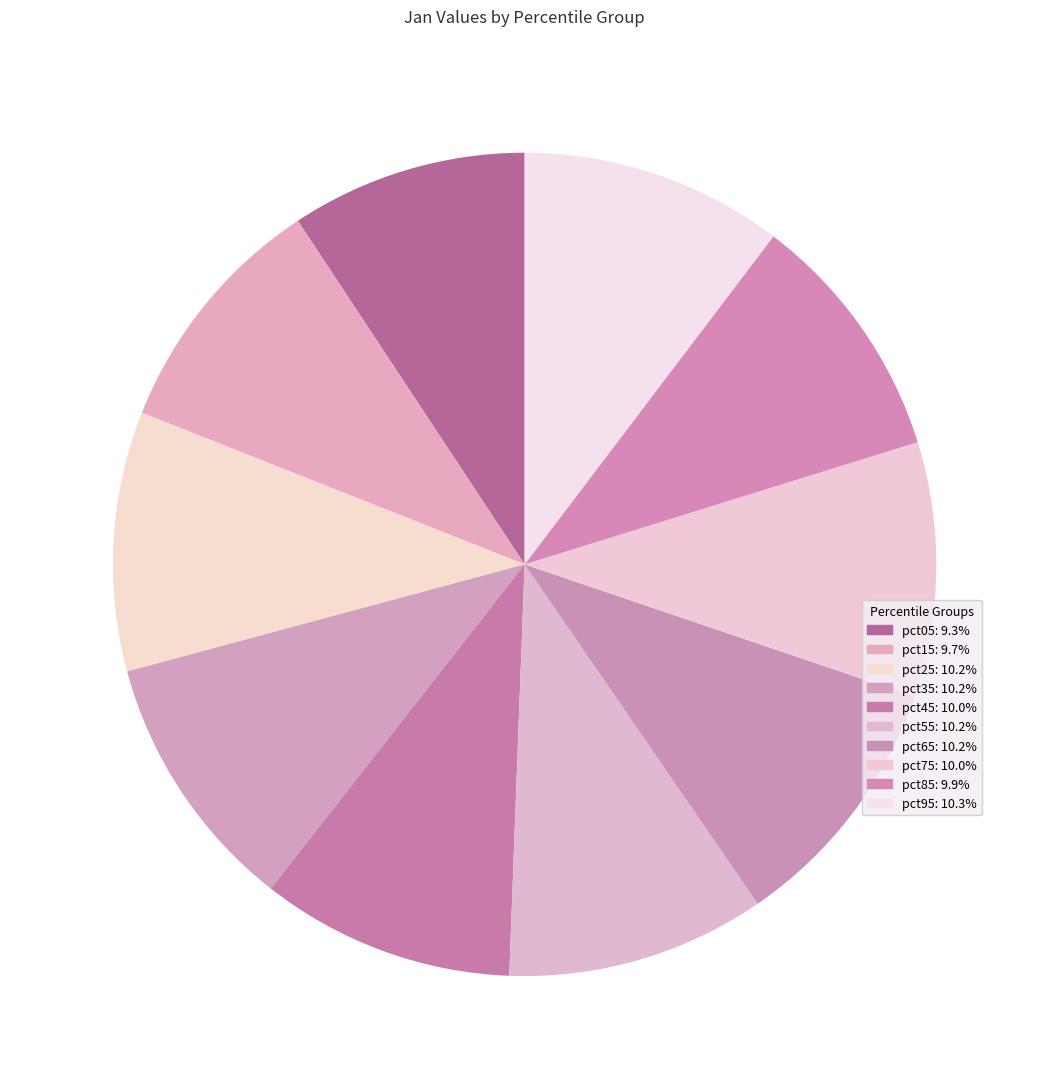

What percentage is the pct85 slice, to the nearest percent?

10%